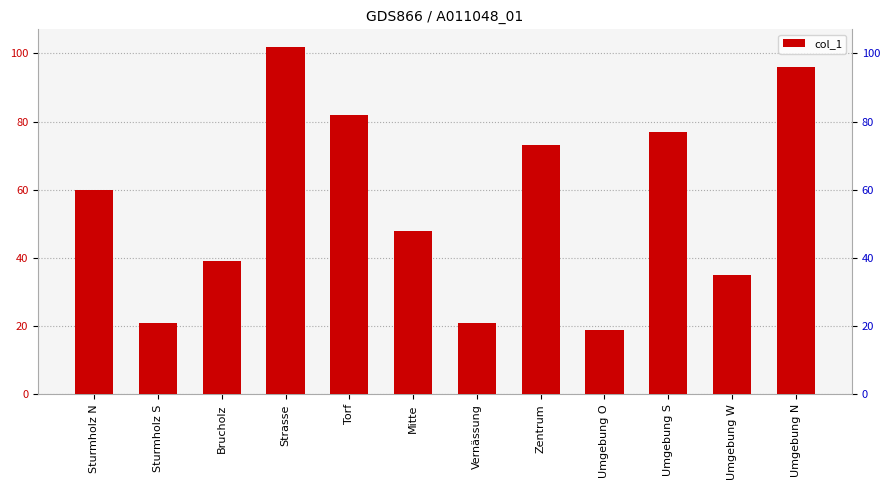

At which category does the chart reach its minimum across all series?

Umgebung O